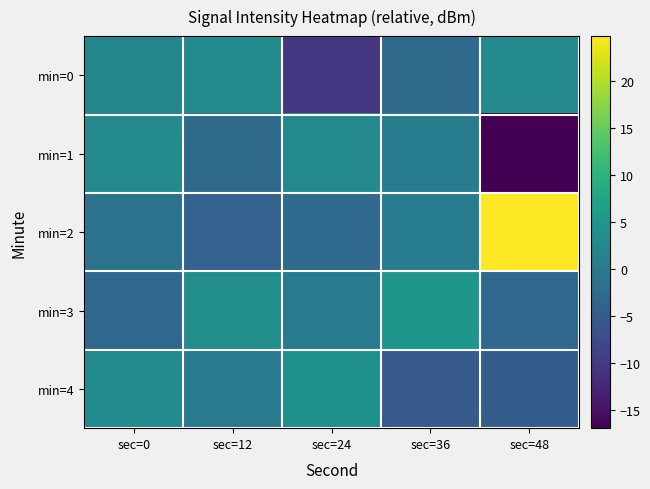

What is the minimum value shown in the chart?

-16.9